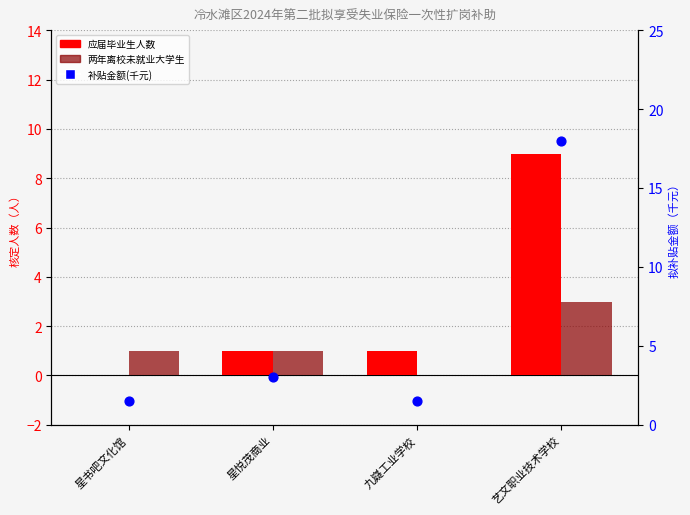

Is the value of 应届毕业生人数 at 艺文职业技术学校 greater than the value of 补贴金额(千元) at 星悦茂商业?

Yes